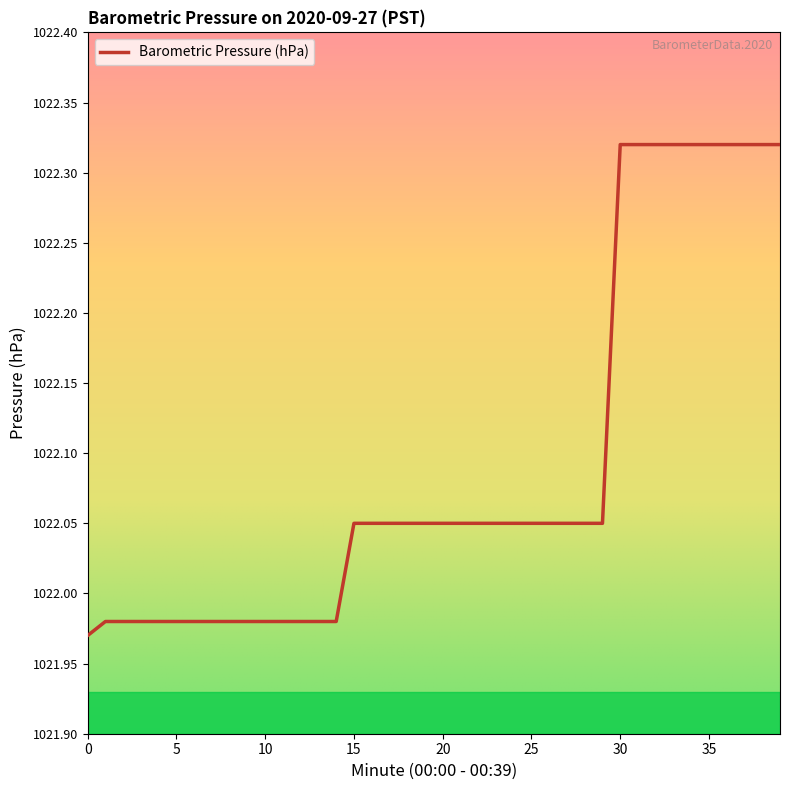

List the labels in order of value, smallest first.

0, 1, 2, 3, 4, 5, 6, 7, 8, 9, 10, 11, 12, 13, 14, 15, 16, 17, 18, 19, 20, 21, 22, 23, 24, 25, 26, 27, 28, 29, 30, 31, 32, 33, 34, 35, 36, 37, 38, 39